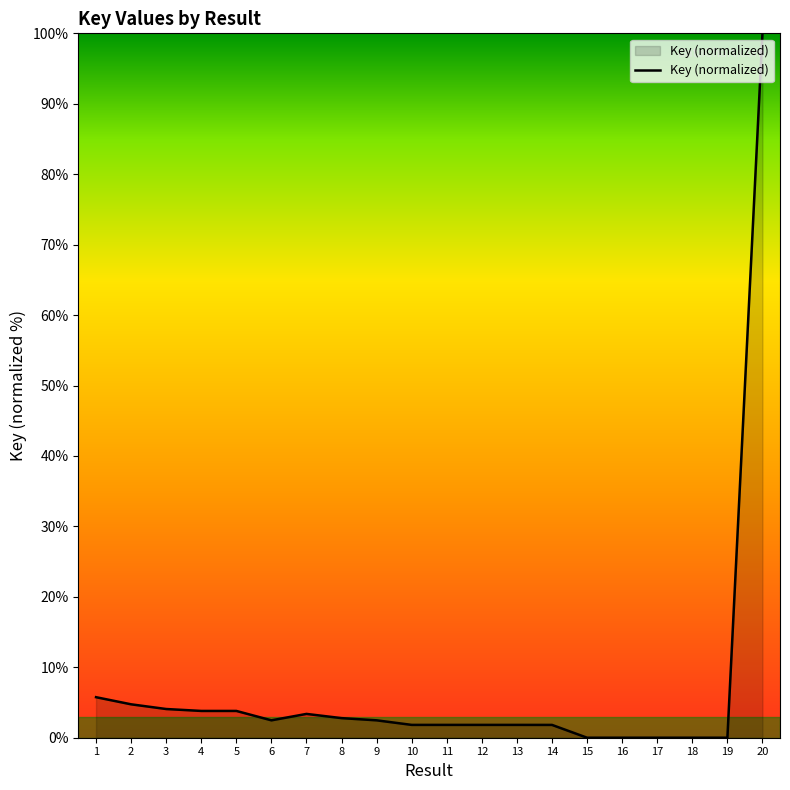

How many distinct data groups are displayed?

1